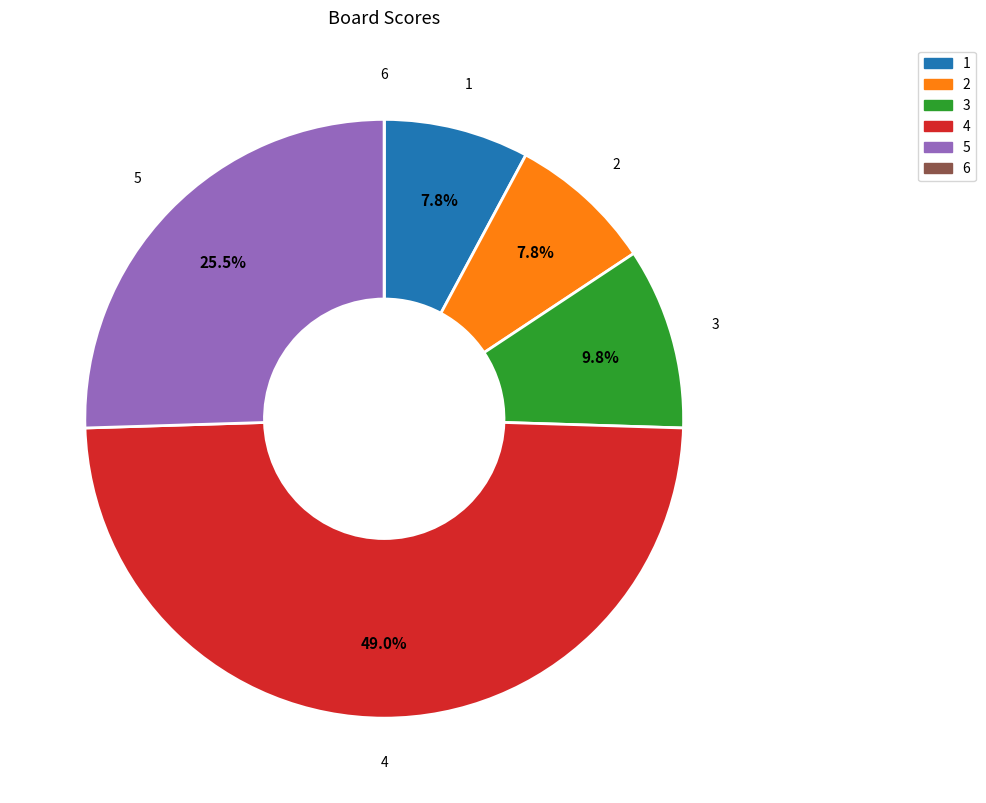

Does any single category account for the majority?

No